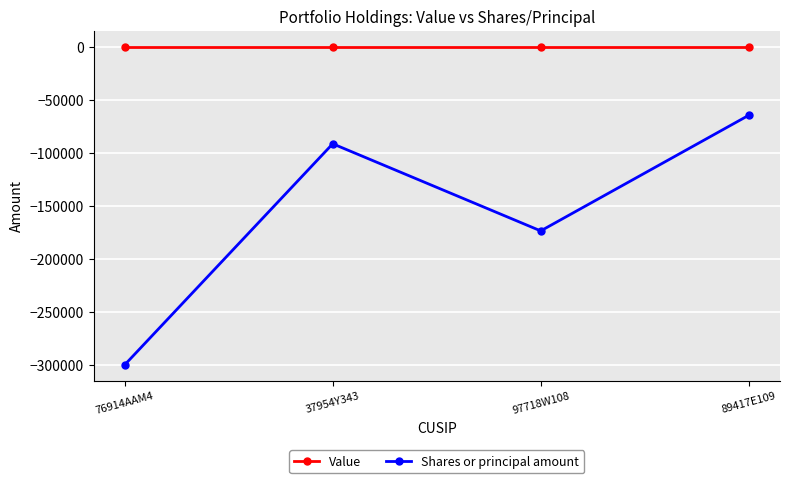

What is the difference between the Shares or principal amount values at 37954Y343 and 76914AAM4?

208326